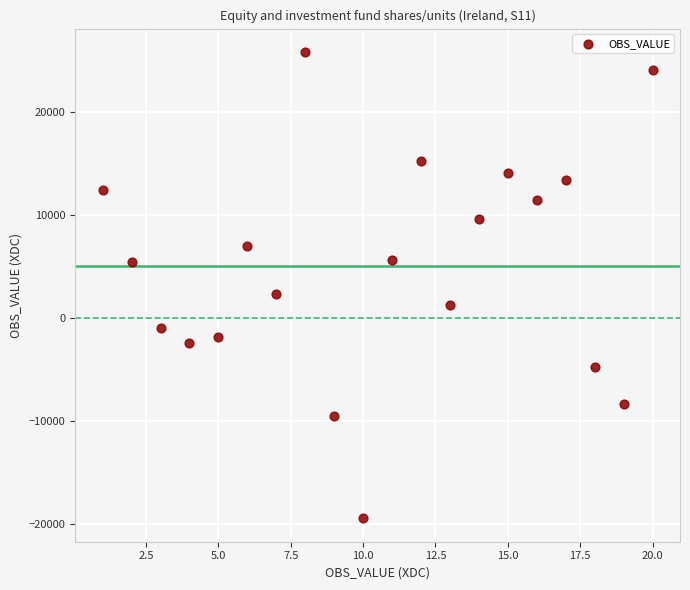

What Y value in the scatter plot is closest to 3218?

2365